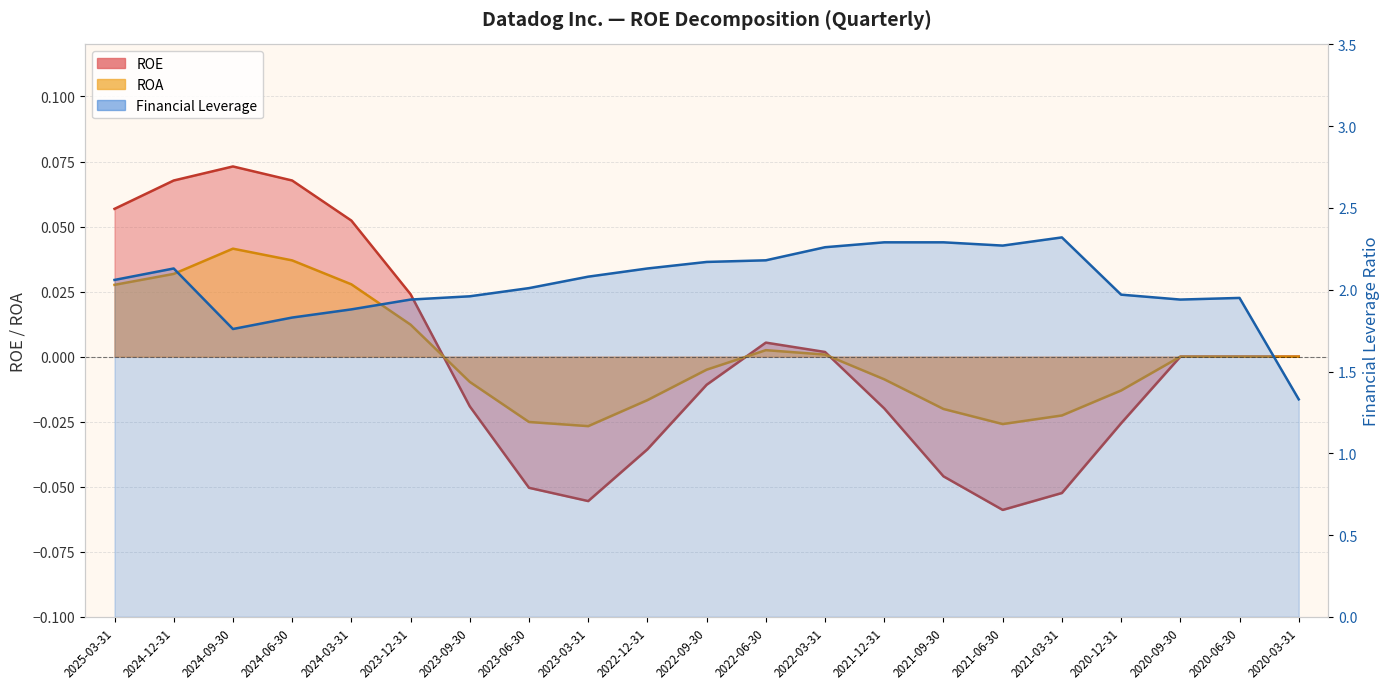

Which series changed the most between 2024-09-30 and 2021-06-30?

Financial Leverage